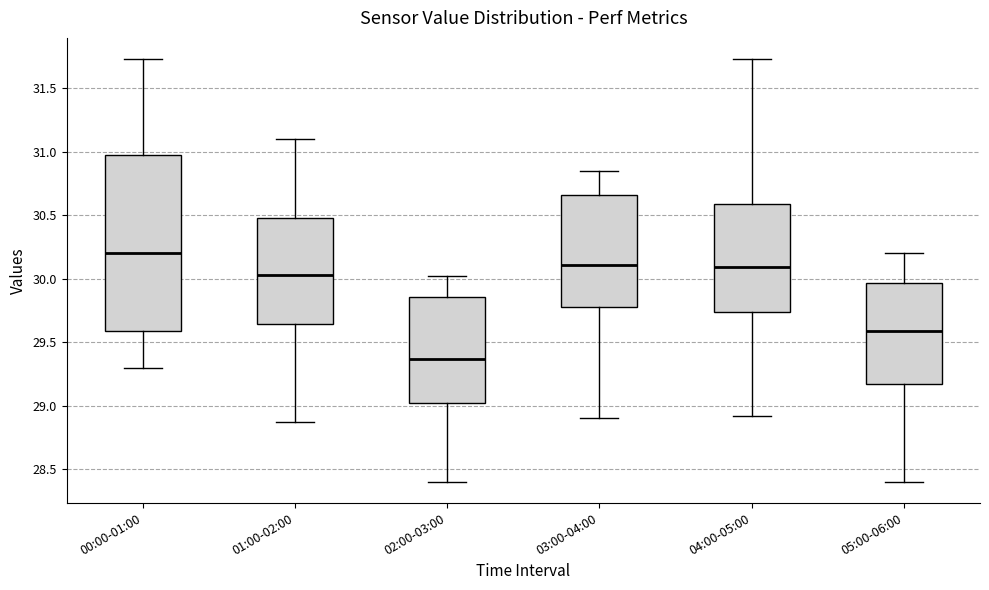

Reading left to right, transcribe this box plot: for each box, give where its median line is, the range the box spans, and where its two whiskers end, as read against the y-axis. The values are not printed on the chart, so give them approximately, as read against the axis.

00:00-01:00: median 30.20, box 29.60 to 31.00, whiskers 29.30 to 31.75
01:00-02:00: median 30.05, box 29.65 to 30.50, whiskers 28.85 to 31.10
02:00-03:00: median 29.35, box 29.00 to 29.85, whiskers 28.40 to 30.00
03:00-04:00: median 30.10, box 29.80 to 30.65, whiskers 28.90 to 30.85
04:00-05:00: median 30.10, box 29.75 to 30.60, whiskers 28.90 to 31.75
05:00-06:00: median 29.60, box 29.15 to 29.95, whiskers 28.40 to 30.20